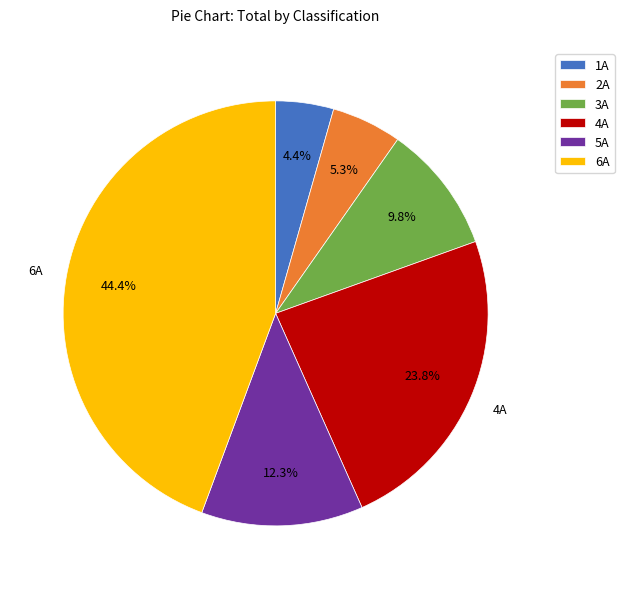

How many slices are in this pie chart?

6